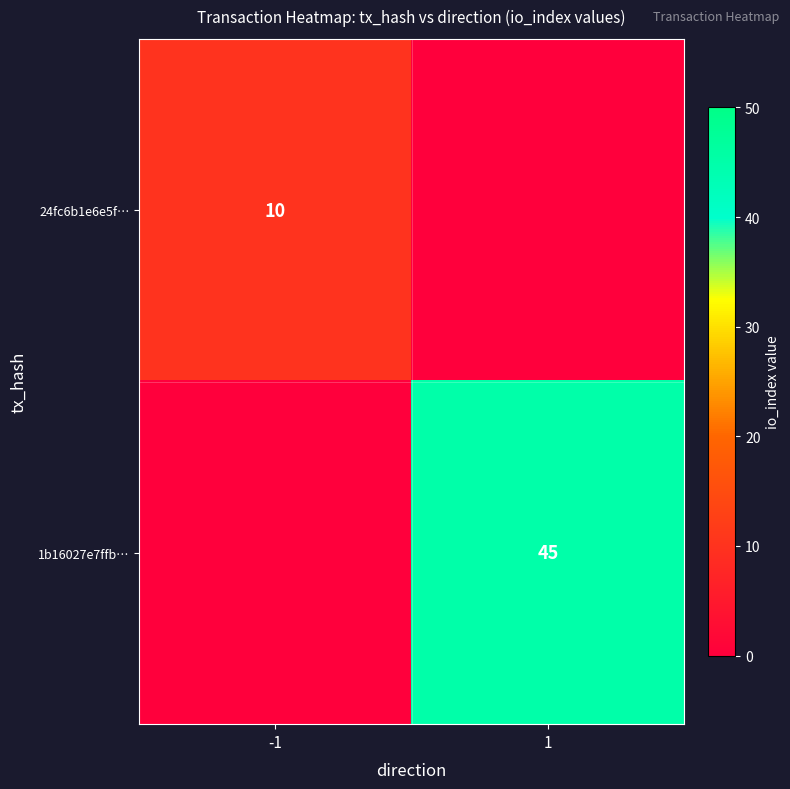

Is it true that 1b16027e7ffb… equals 11 at 1?

False